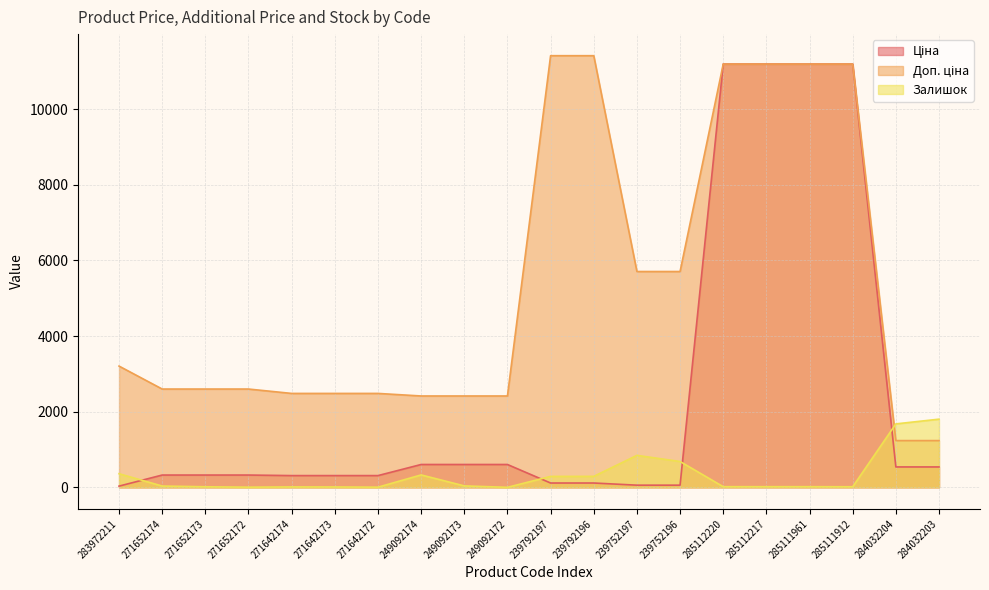

The Залишок series shows 491.0 at 283972211. True or false?

False